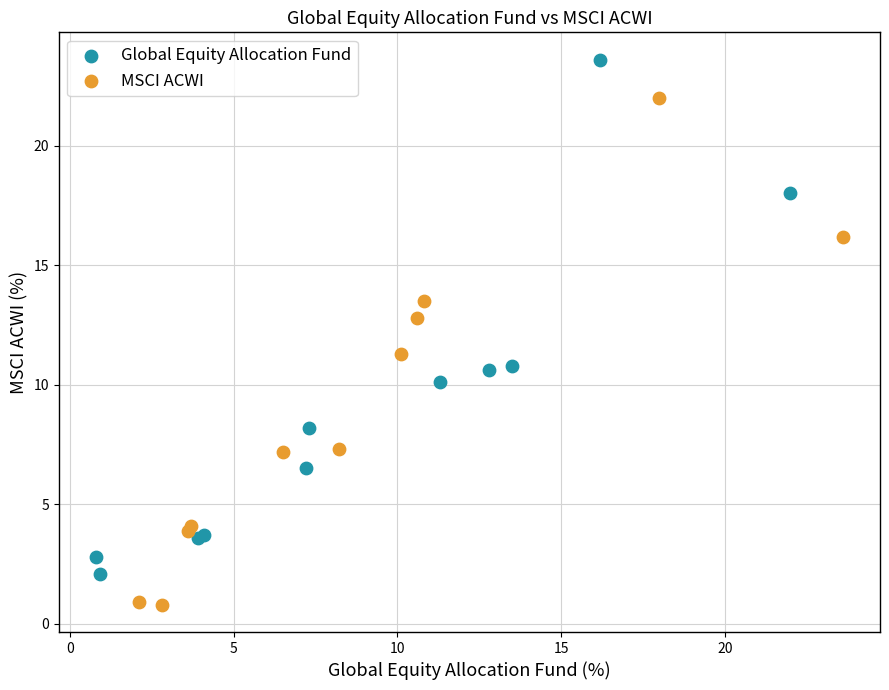

Which series contains the highest Y value?

Global Equity Allocation Fund